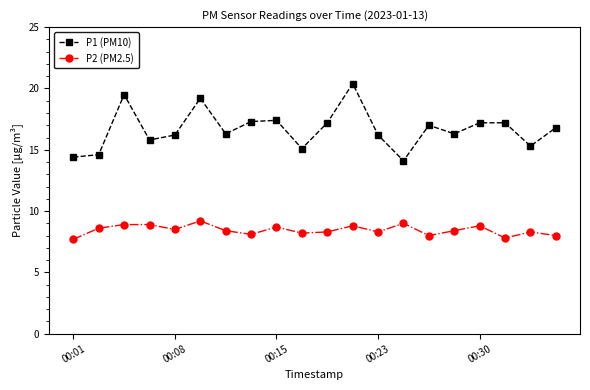

What is the value of the P1 (PM10) point at the 1st from the left?

14.4